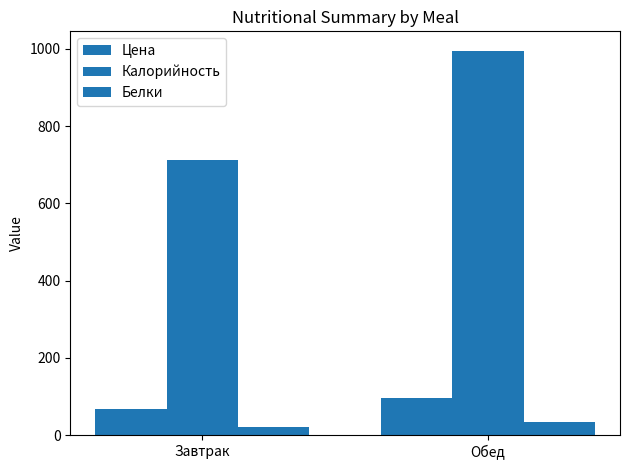

Count the number of categories in the chart.

2